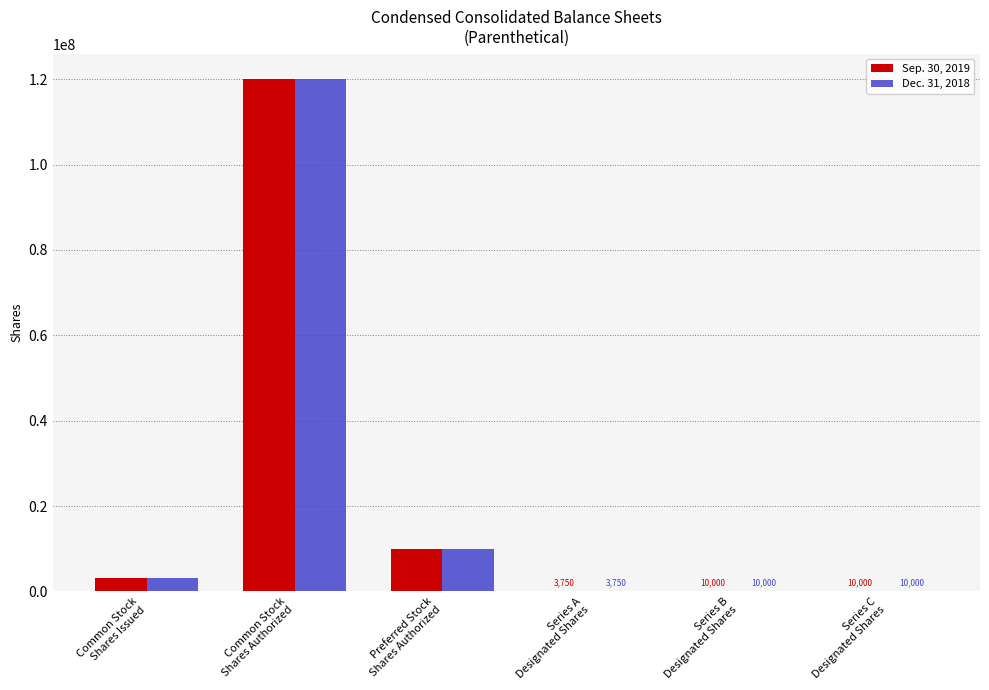

The value of Dec. 31, 2018 at Common Stock
Shares Authorized is 181711886. True or false?

False